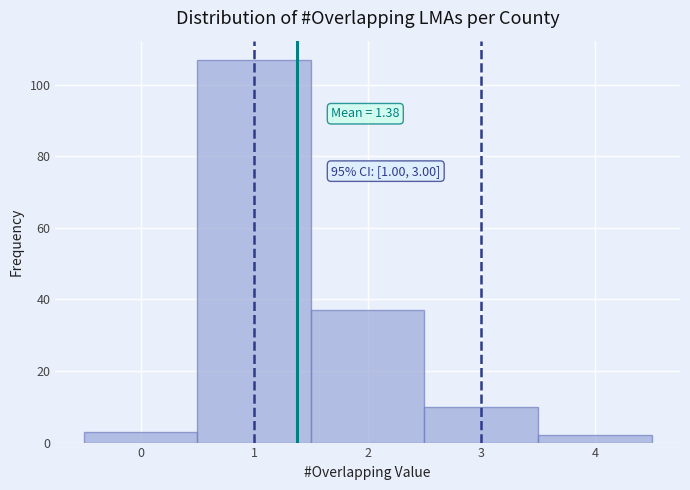

Over which range of the x-axis is the bar tallest?

0.5 to 1.5